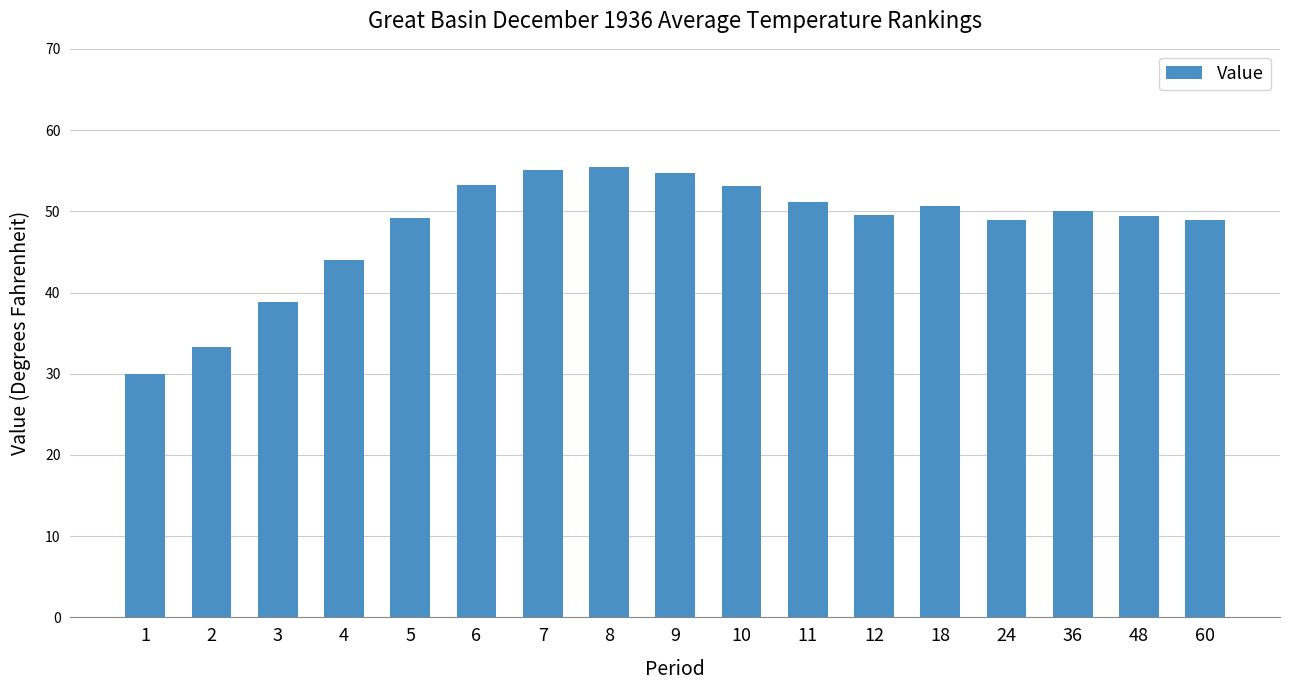

What is the change in value from 7 to 18?

-4.5